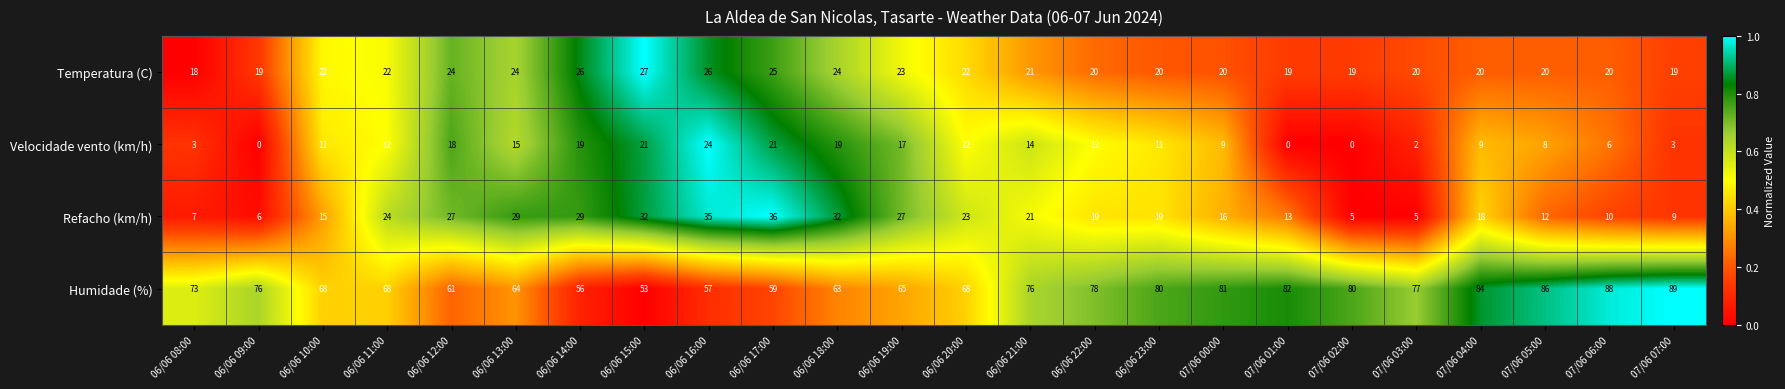

Count the Temperatura (C) values in the range 20 to 24.

15